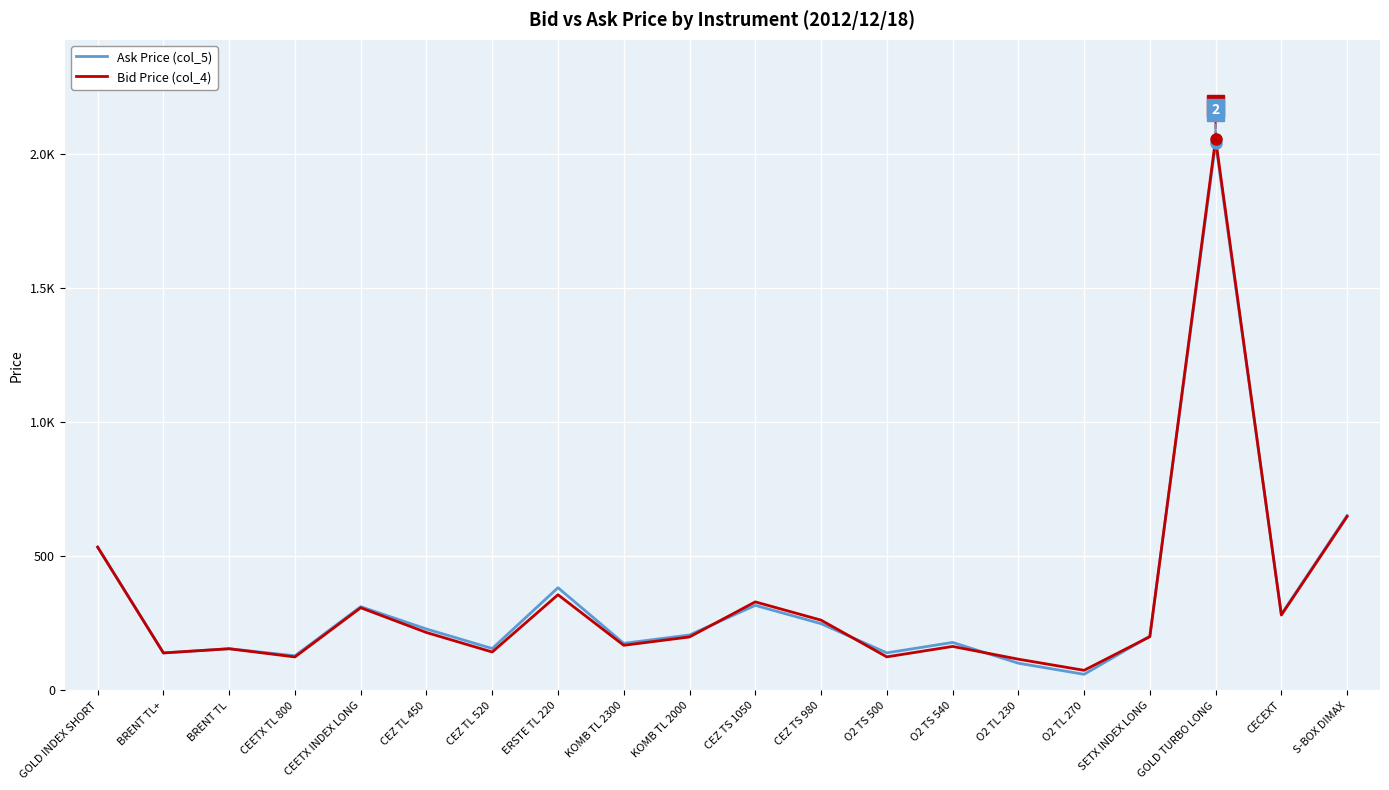

Which series has the widest spread of values?

Ask Price (col_5)